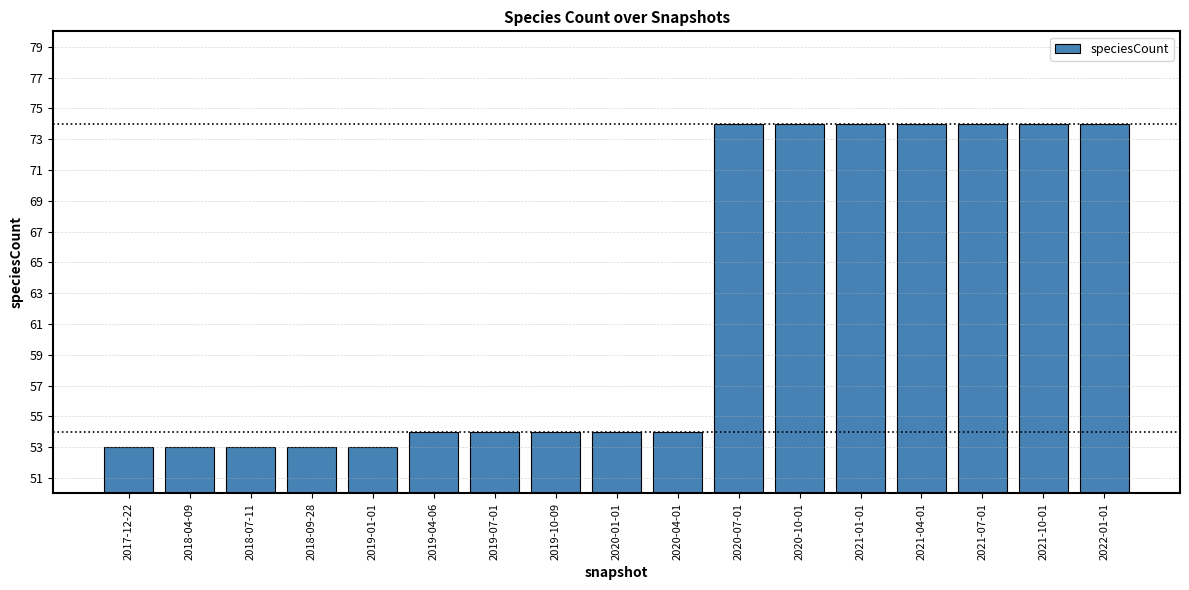

What is the change in value from 2019-01-01 to 2021-07-01?

+21